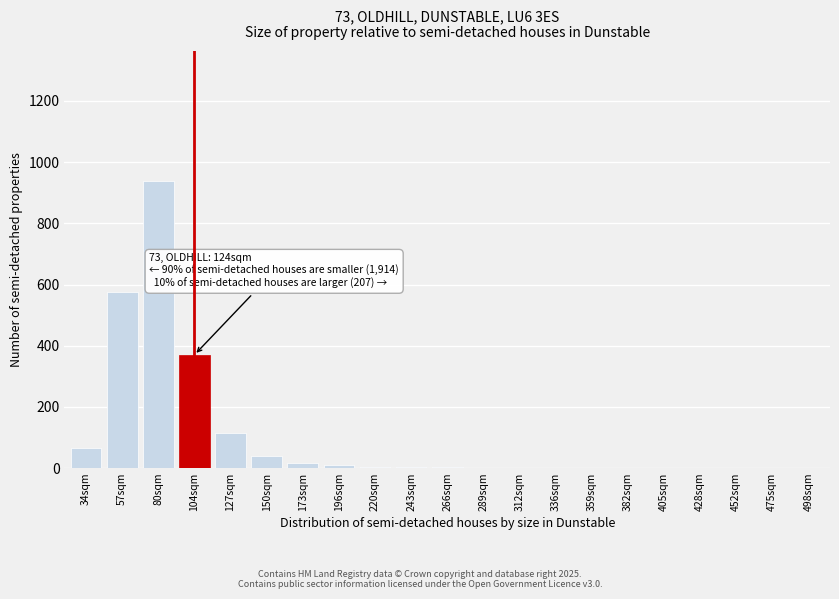

The value at 452sqm is 0. True or false?

True